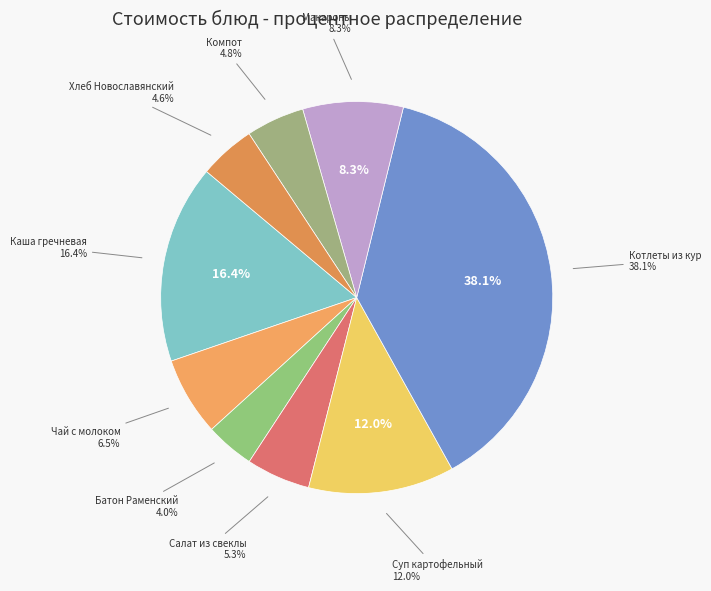

The Салат из свеклы slice represents 5% of the pie. True or false?

True